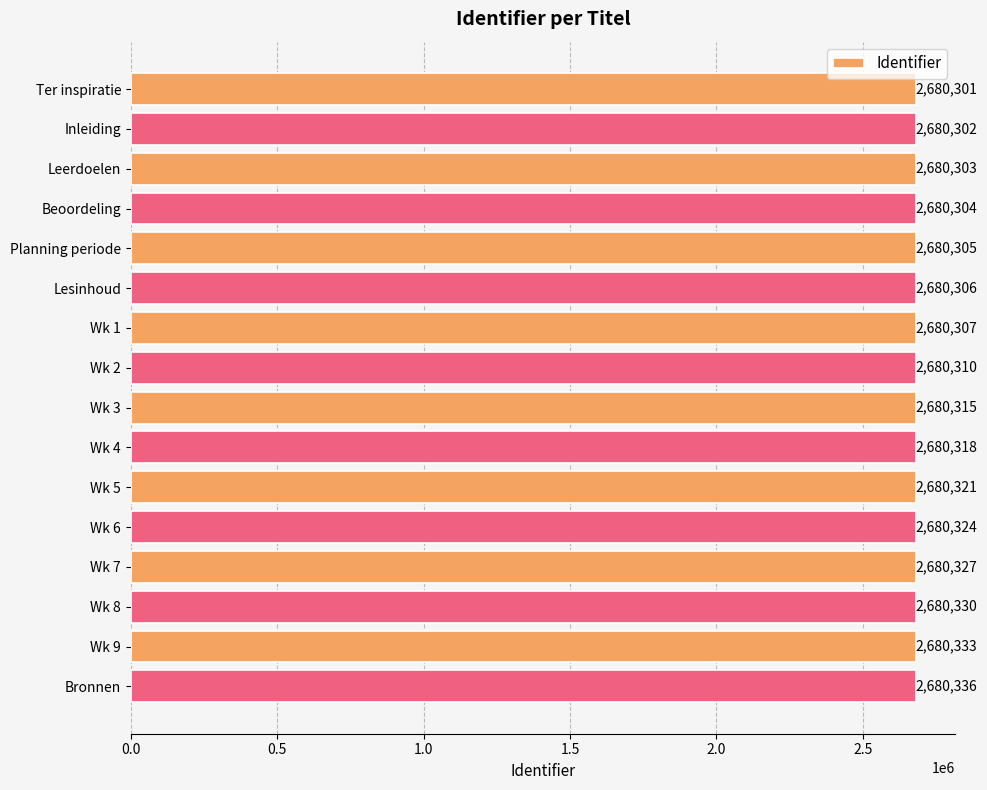

What is the label of the 9th bar from the top?

Wk 3